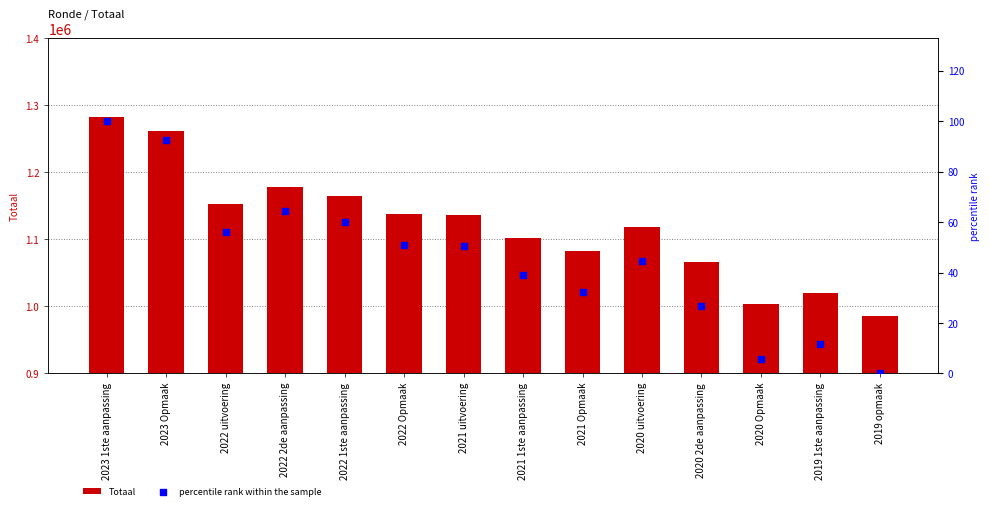

At how many categories does at least one series exceed 72410?

14